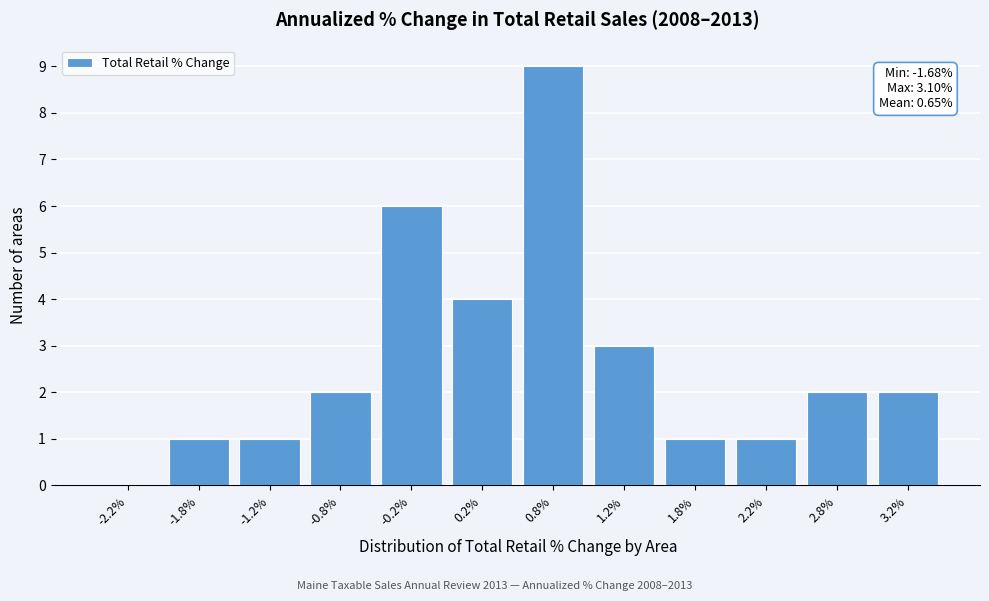

Reading left to right, what are all the values shown in this chart?

-2.2%=0	-1.8%=1	-1.2%=1	-0.8%=2	-0.2%=6	0.2%=4	0.8%=9	1.2%=3	1.8%=1	2.2%=1	2.8%=2	3.2%=2